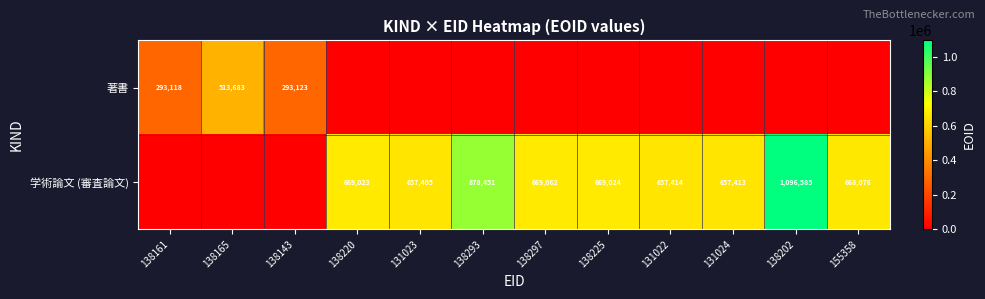

At which category is the sum across all series the highest?

138202